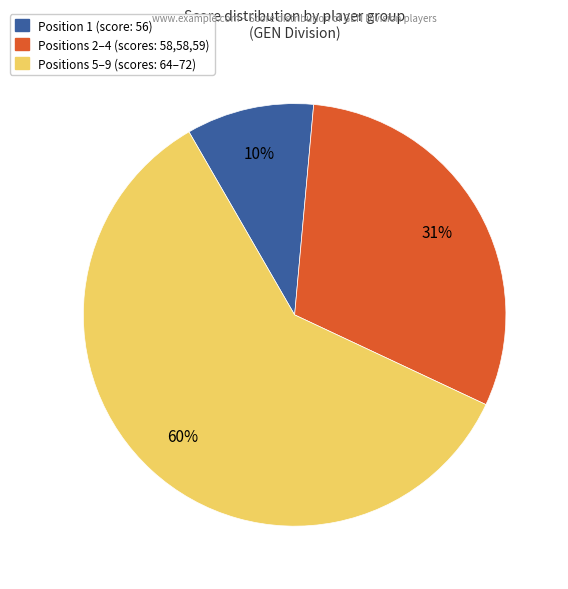

Is there a majority slice in this chart?

Yes